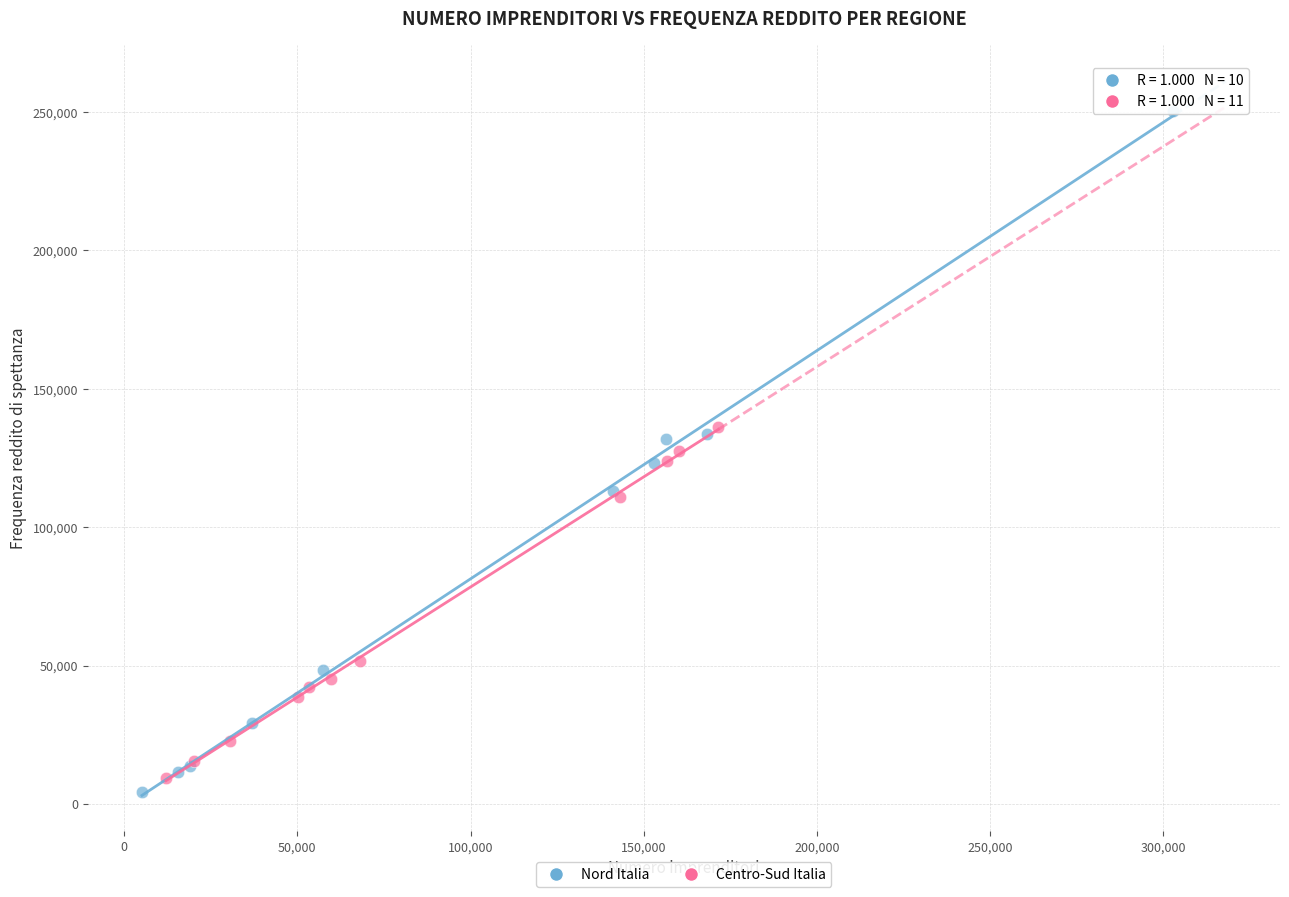

Which series has the largest Y range (max minus min)?

Nord Italia